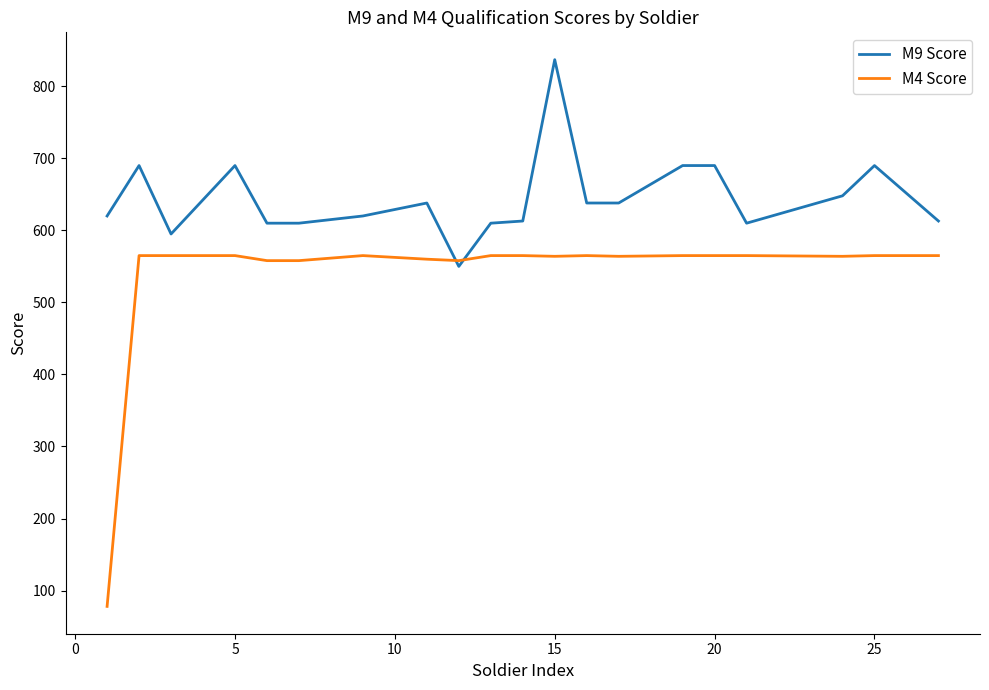

List the series in order of their peak value, lowest first.

M4 Score, M9 Score